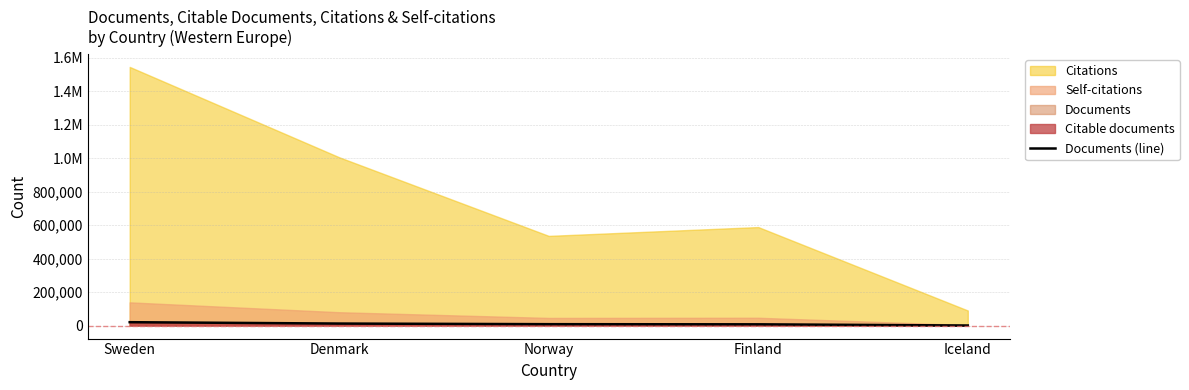

What is the sum of all values?

50585